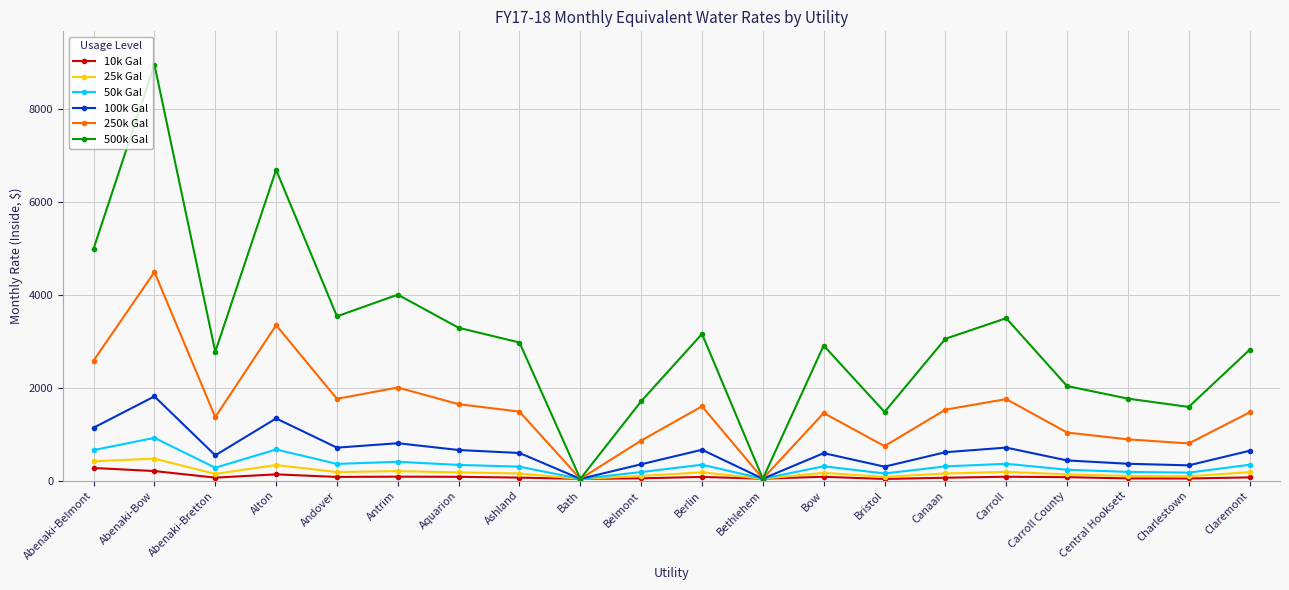

Is the value of 25k Gal at Belmont greater than the value of 100k Gal at Claremont?

No